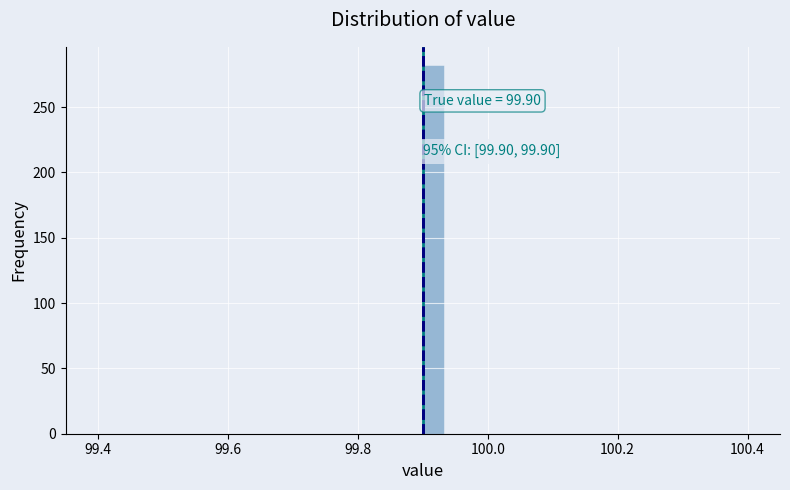

Around what value on the x-axis is the tallest bar? Give the approximate position of its centre, as read against the axis.

99.92